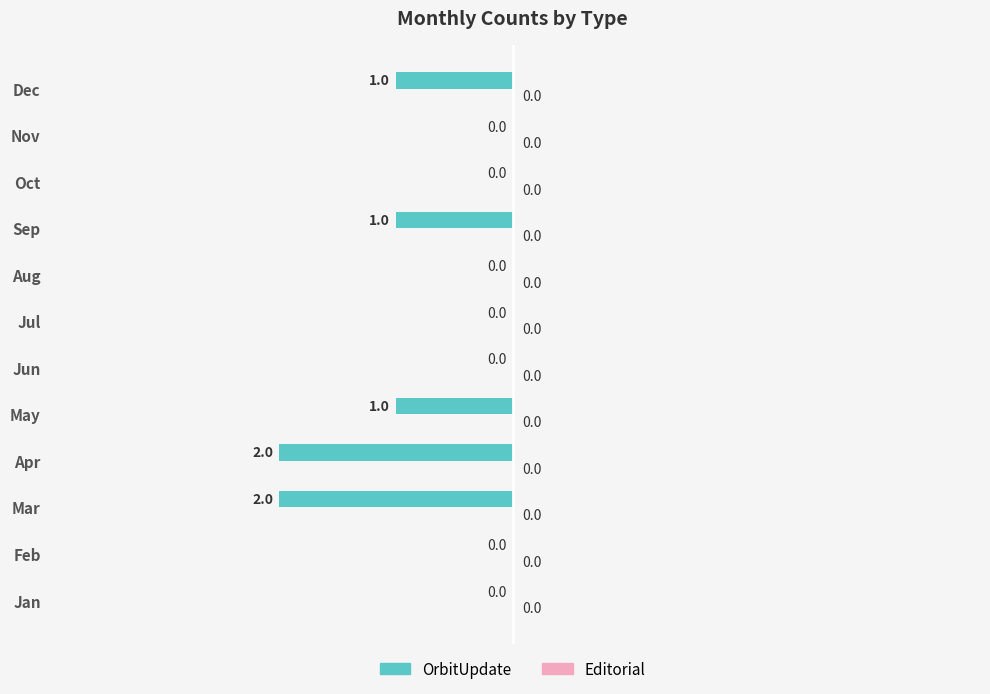

Is it true that the value at Jun is -1?

False